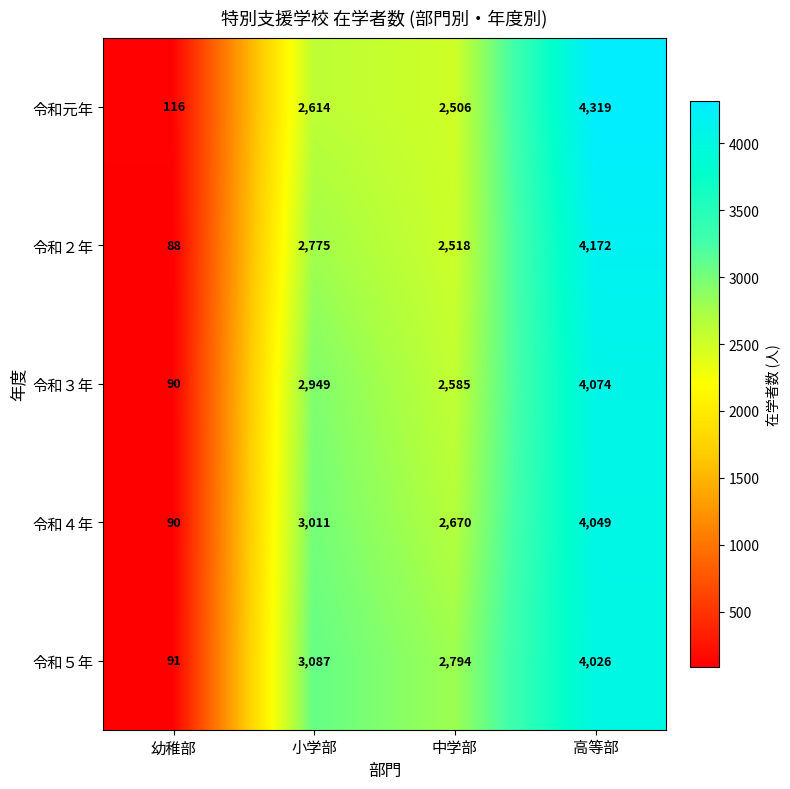

Is it true that 令和元年 equals 116 at 幼稚部?

True